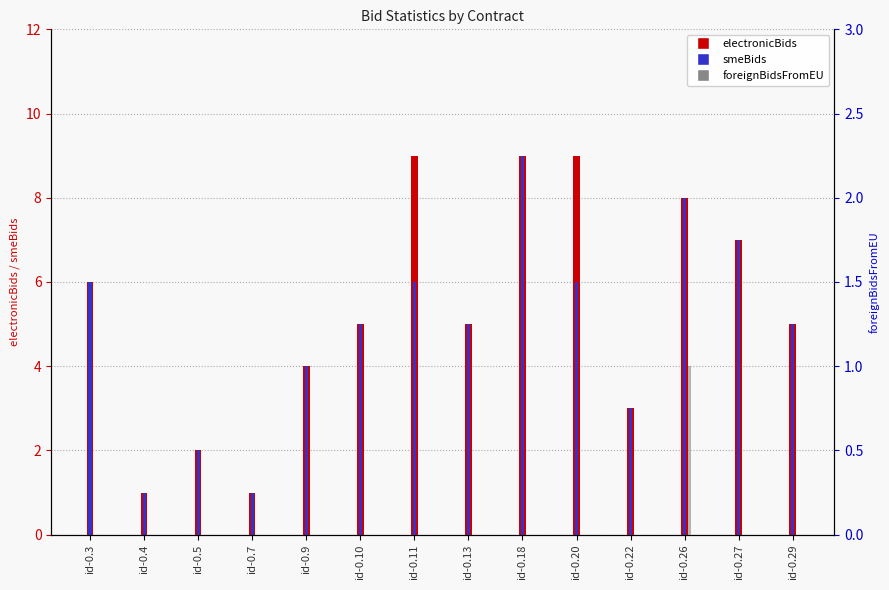

Which series has the largest range (max minus min)?

electronicBids